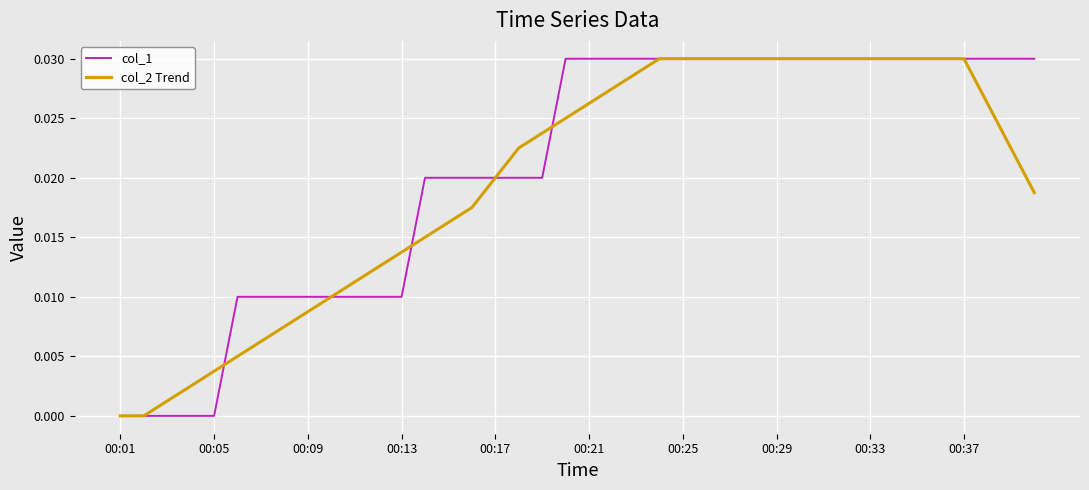

List the series in order of their overall mean, lowest first.

col_2 Trend, col_1